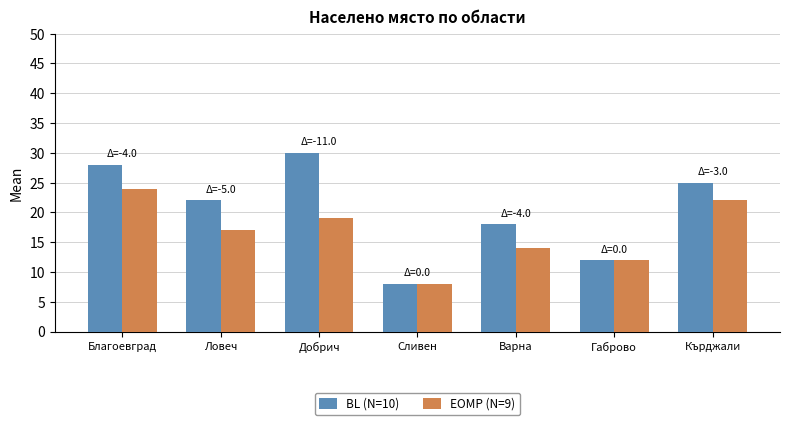

Is the value of BL (N=10) at Сливен greater than the value of EOMP (N=9) at Добрич?

No